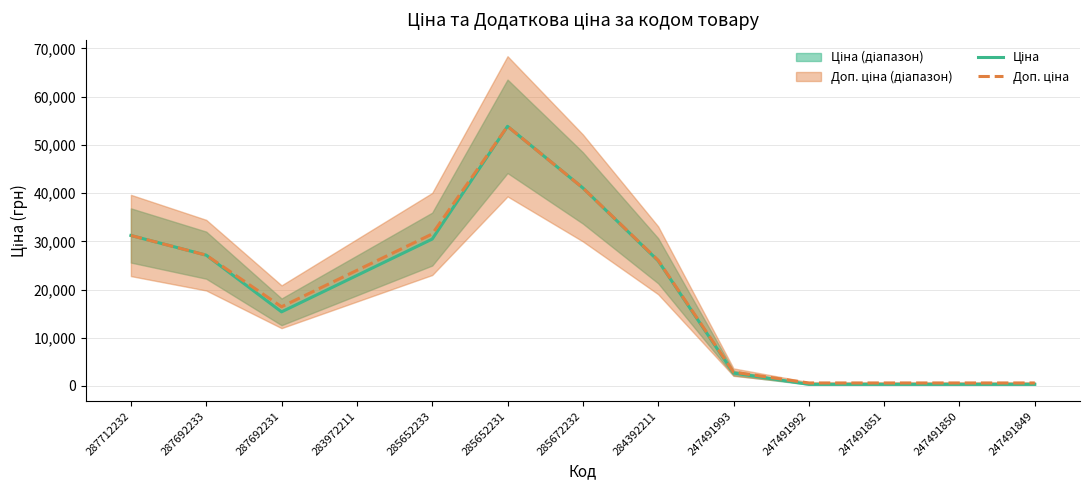

Rank the categories by Ціна value from highest to lowest.

285652231, 285672232, 287712232, 285652233, 287692233, 284392211, 283972211, 287692231, 247491993, 247491992, 247491851, 247491850, 247491849